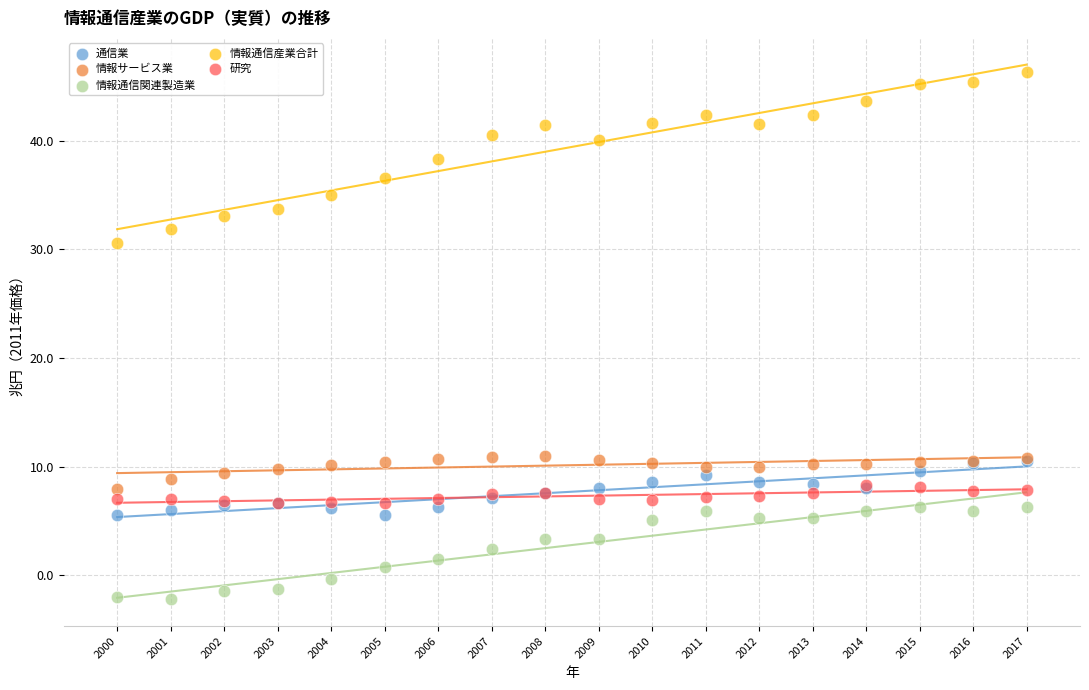

Which series has the widest spread of Y values?

情報通信産業合計